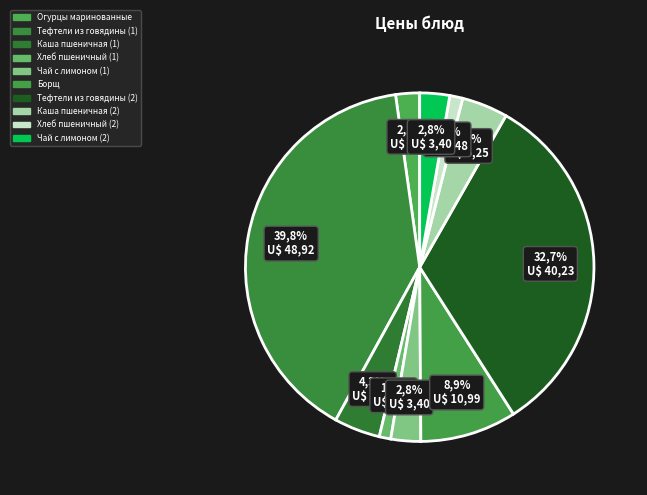

Does any single category account for the majority?

No